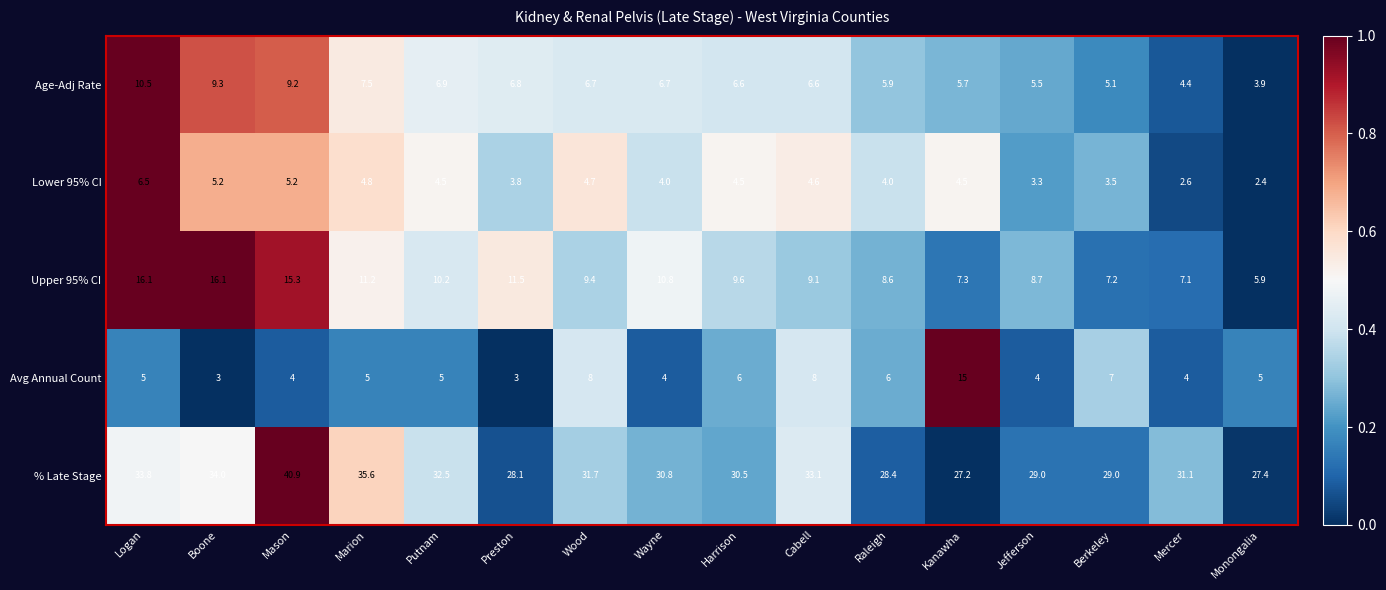

The Avg Annual Count series shows 4.0 at Mercer. True or false?

True